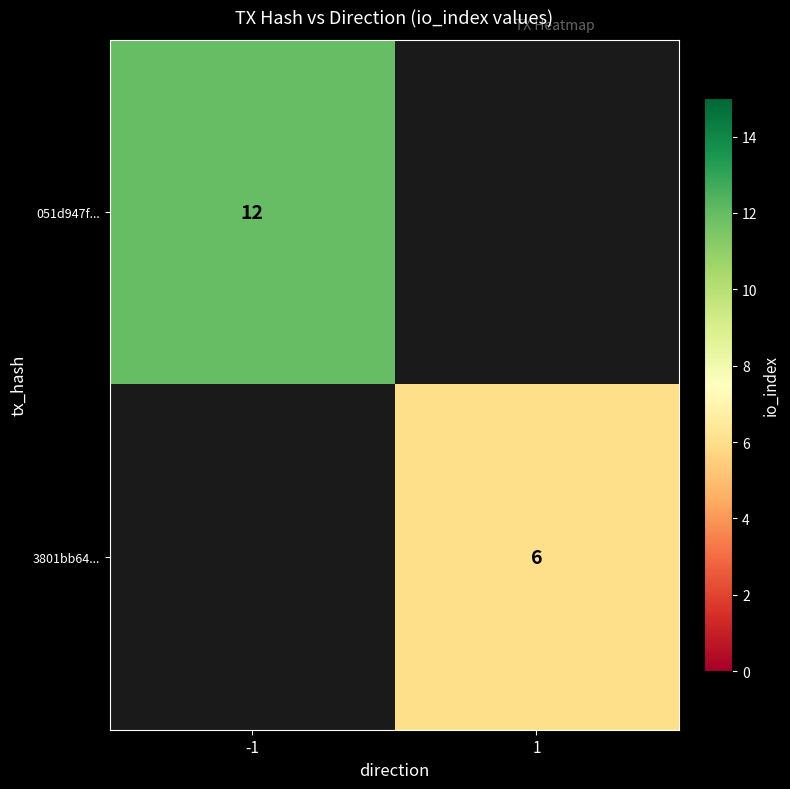

The value of 3801bb64... at 1 is 6. True or false?

True